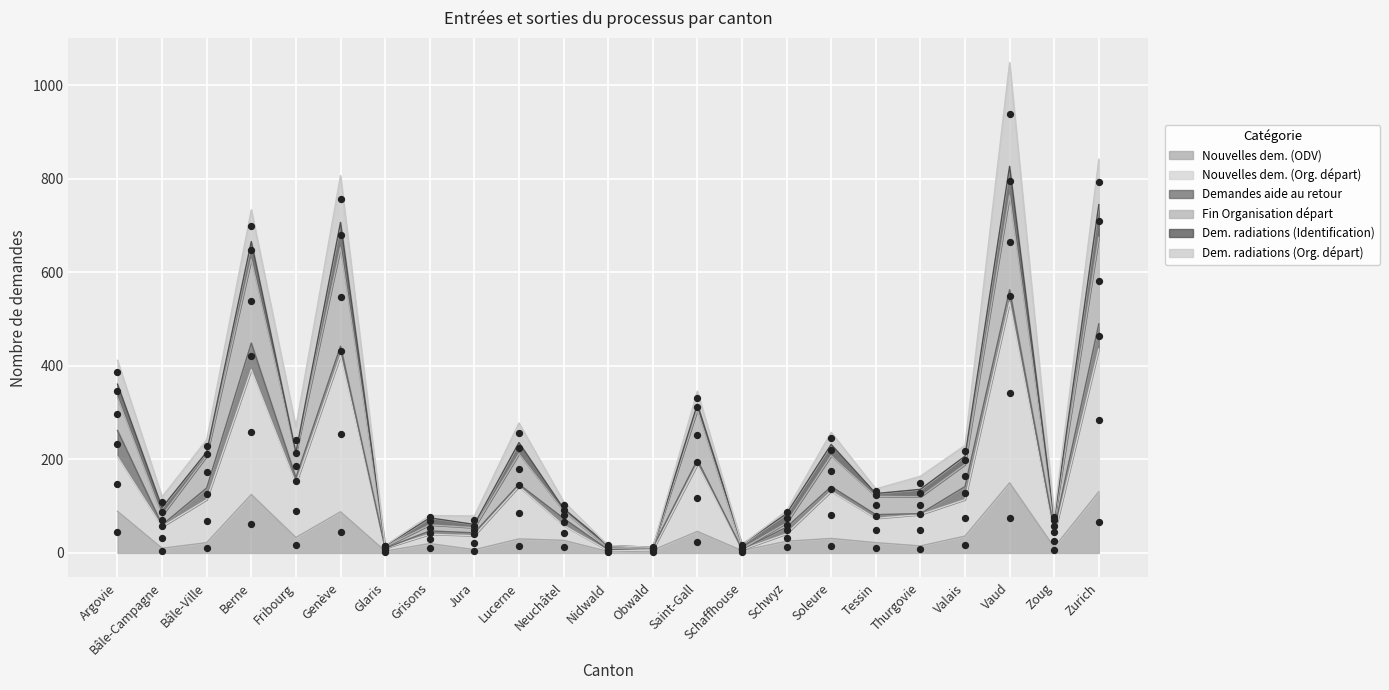

Which series contains the highest Y value?

Fin Organisation départ